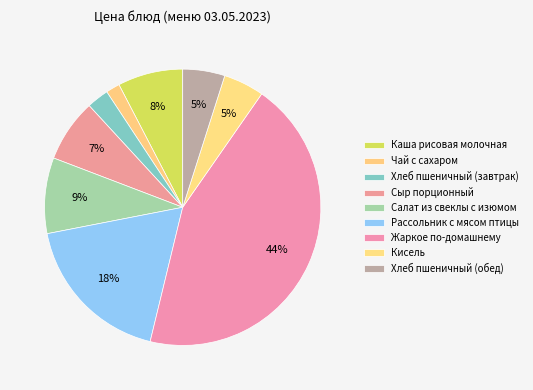

To the nearest percent, what percentage of the pie is Салат из свеклы с изюмом?

9%